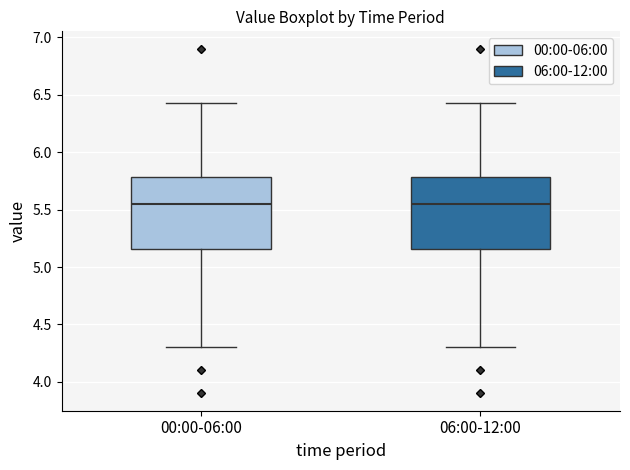

Reading left to right, read every box against the y-axis: the position of its median line, the range the box covers, and the ends of its whiskers. The values are not printed on the chart, so give them approximately, as read against the axis.

00:00-06:00: median 5.55, box 5.15 to 5.80, whiskers 4.30 to 6.45
06:00-12:00: median 5.55, box 5.15 to 5.80, whiskers 4.30 to 6.45